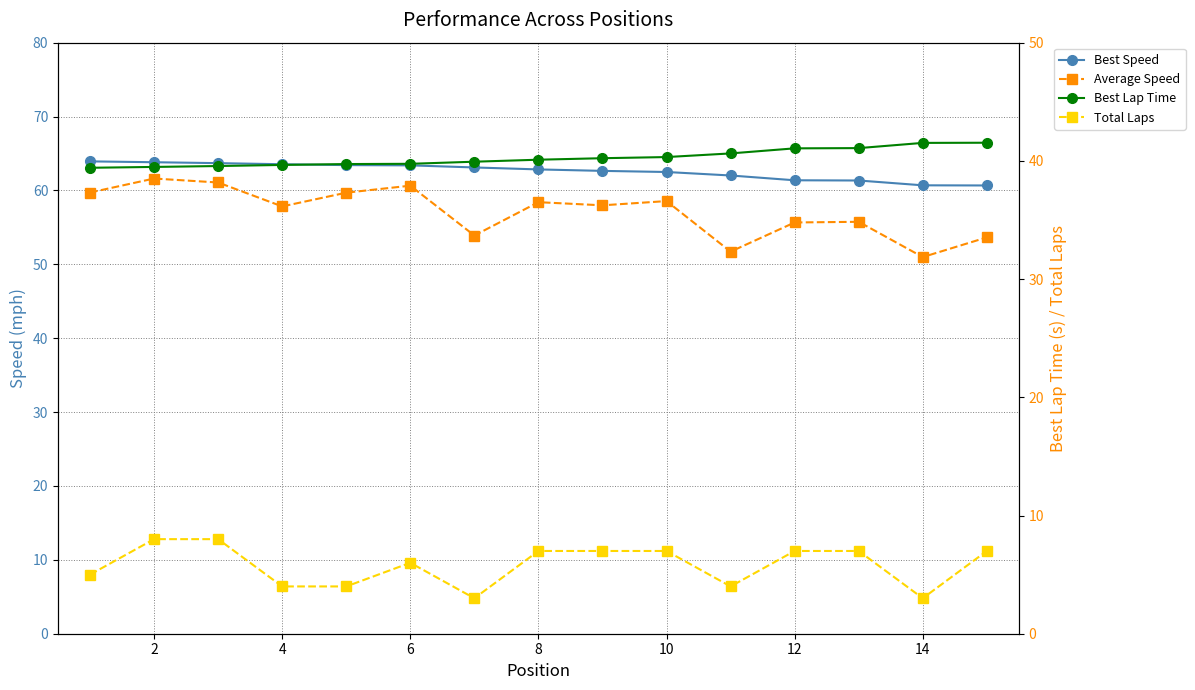

True or false: Total Laps and Best Lap Time cross at least once.

False